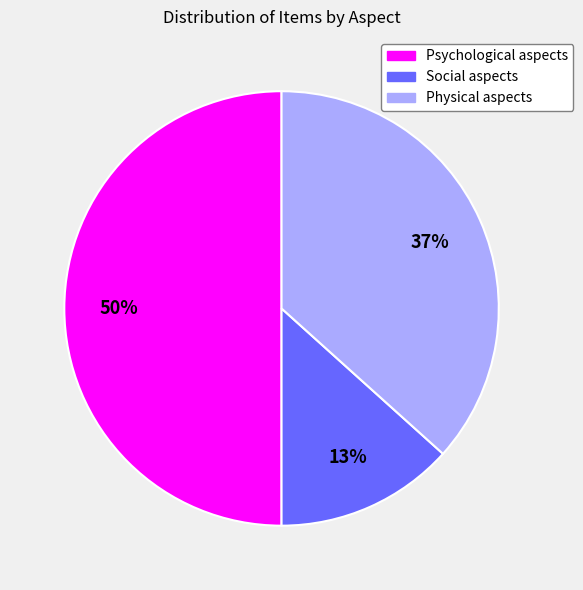

What percentage is the Physical aspects slice, to the nearest percent?

37%